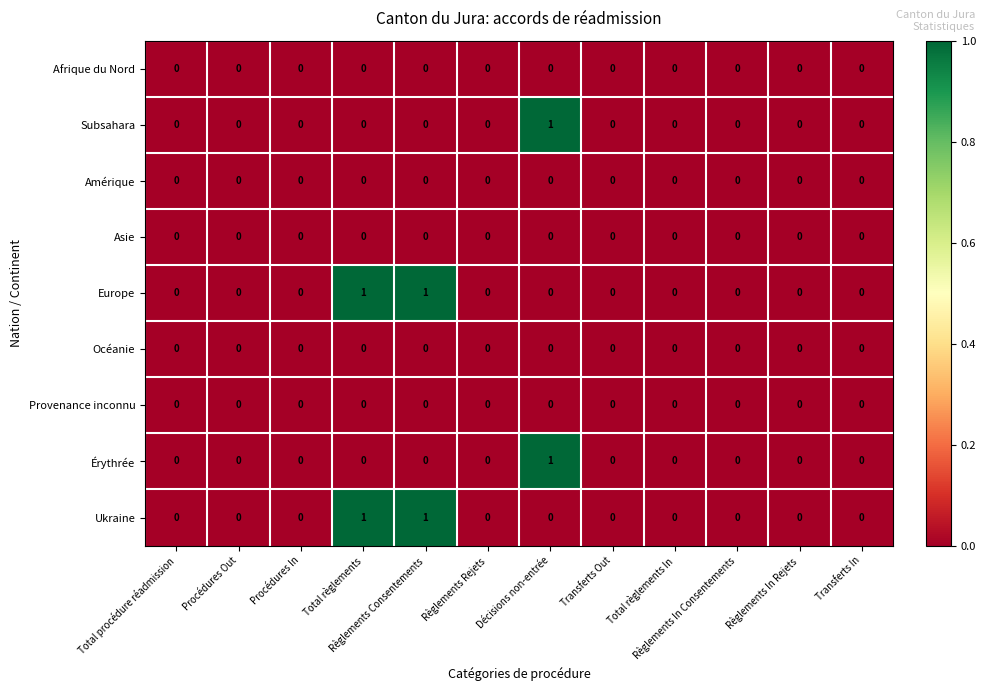

True or false: Subsahara has a value of 0 at Procédures Out.

True